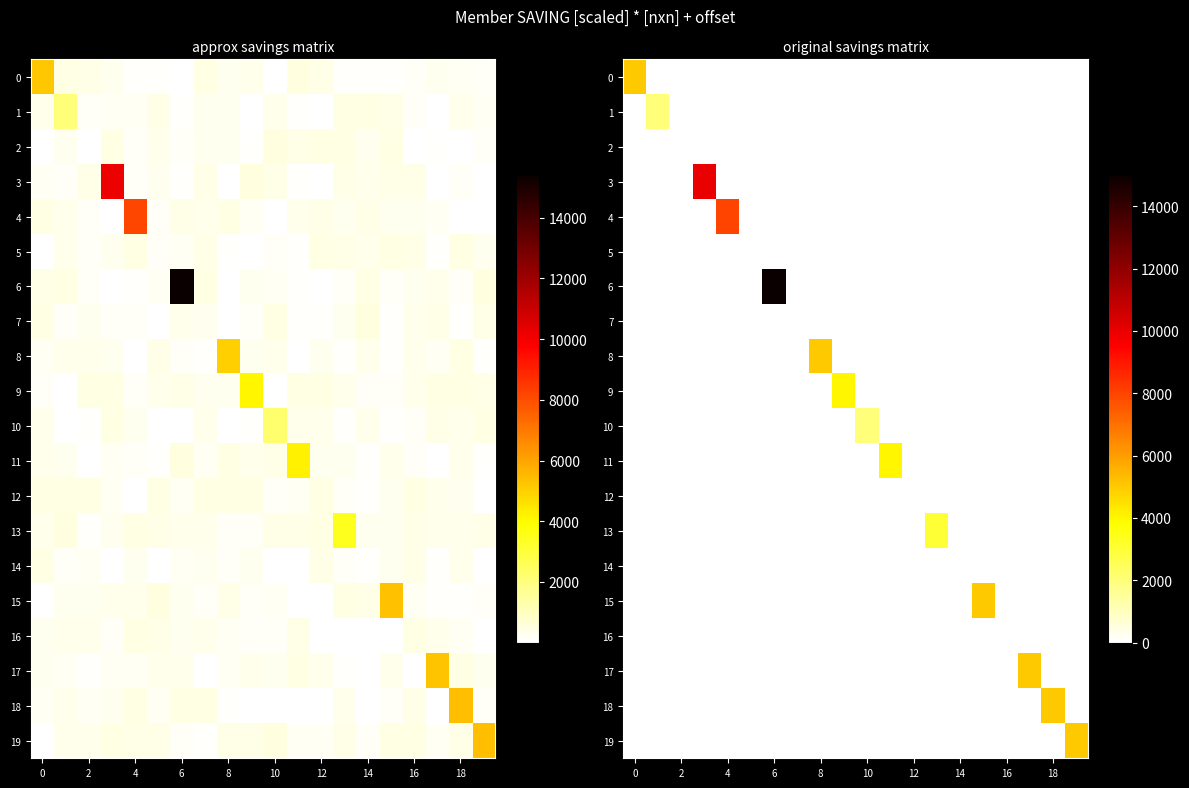

Is it true that 9 equals 0 at 6?

True